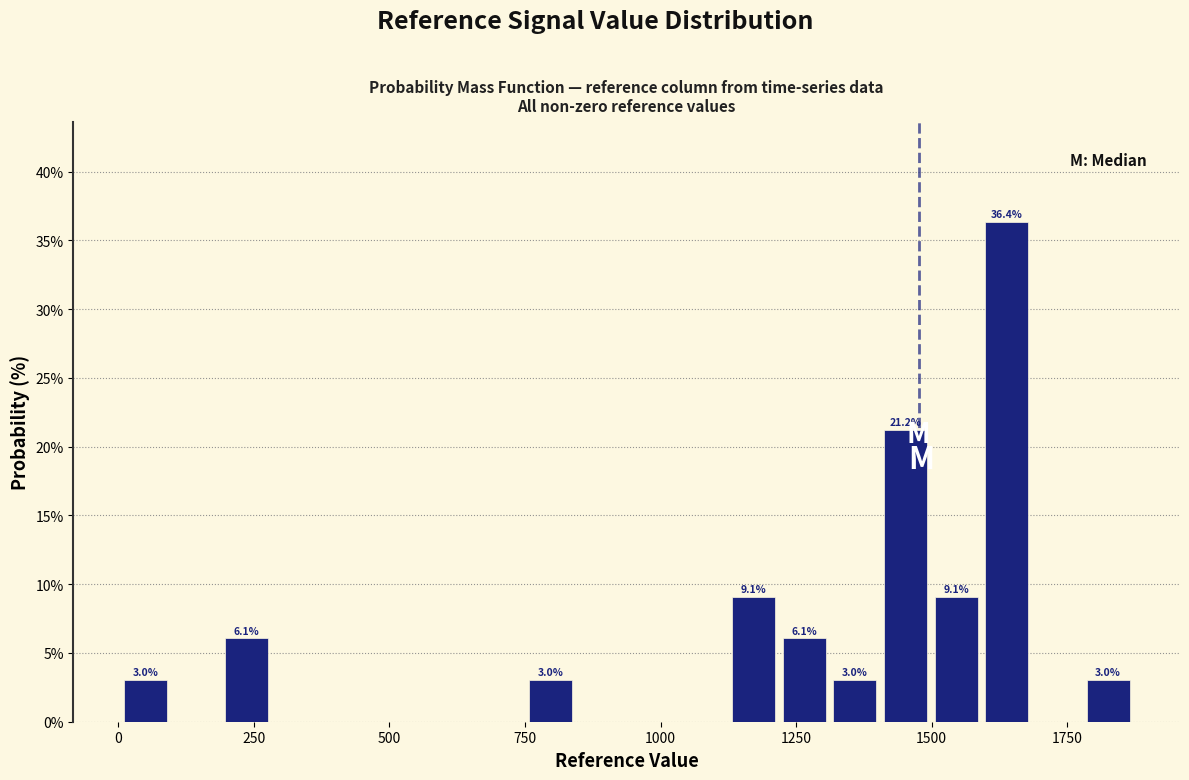

Around what value on the x-axis is the tallest bar? Give the approximate position of its centre, as read against the axis.

1650